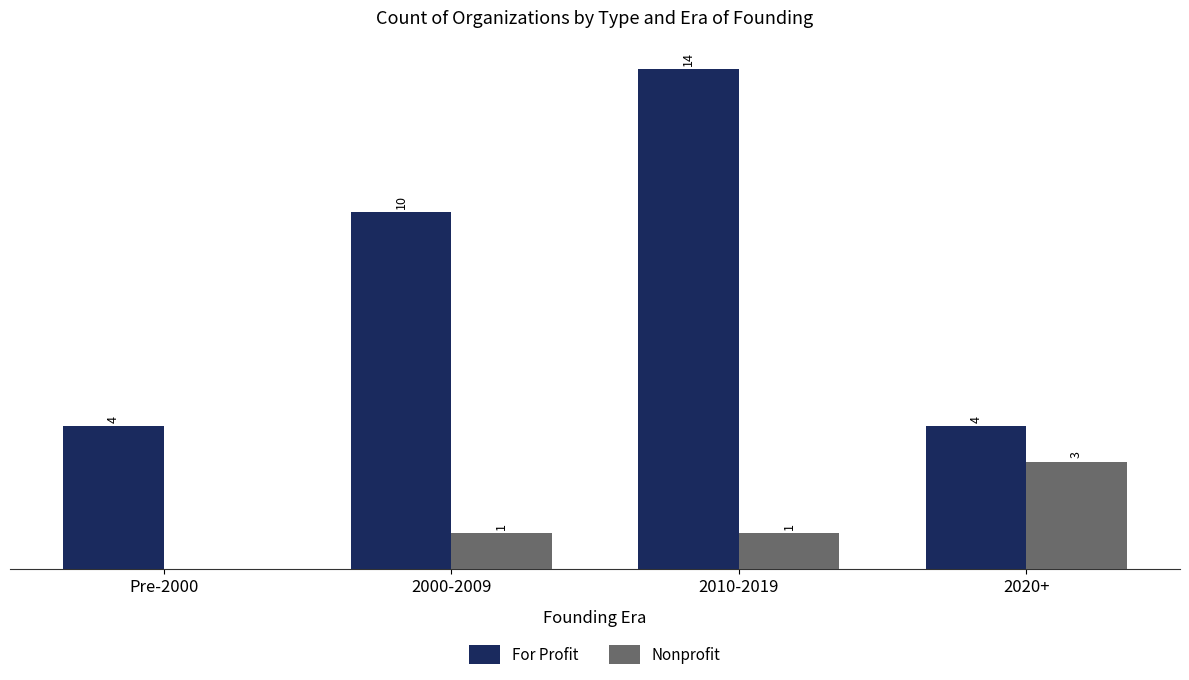

Which series changed the most between 2000-2009 and 2020+?

For Profit